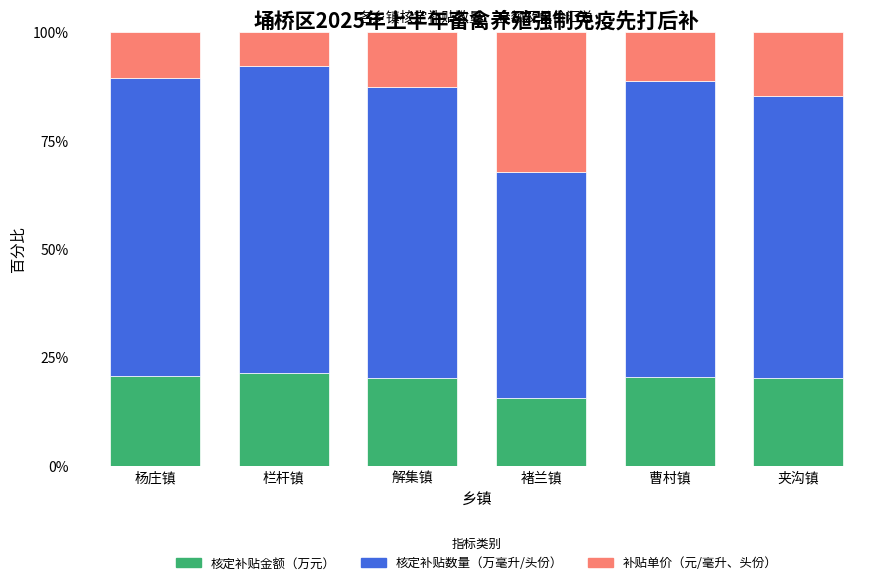

Is it true that 核定补贴金额（万元） equals 11.8 at 曹村镇?

False